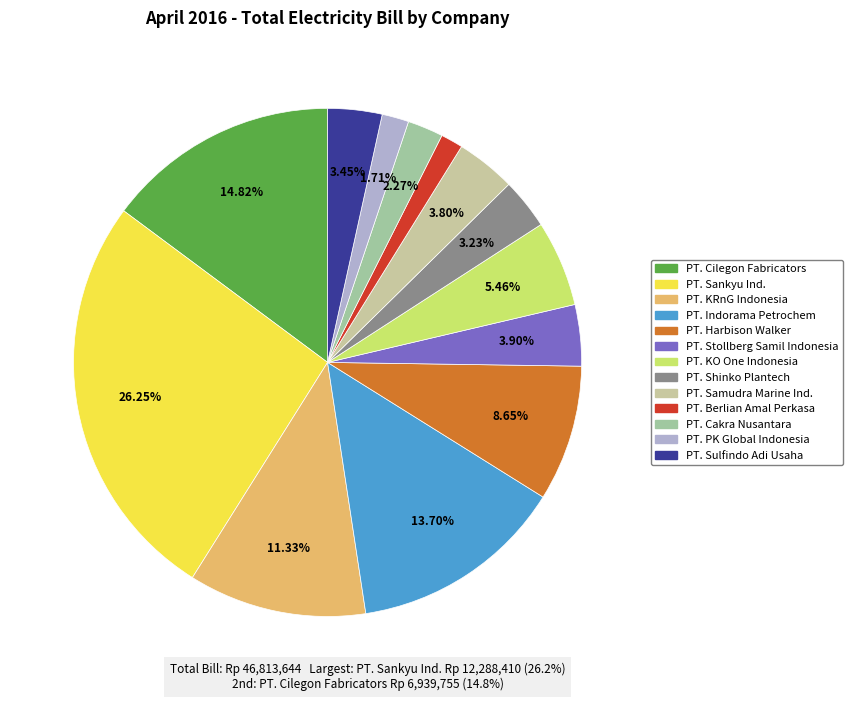

Which slice is the smallest?

PT. Berlian Amal Perkasa